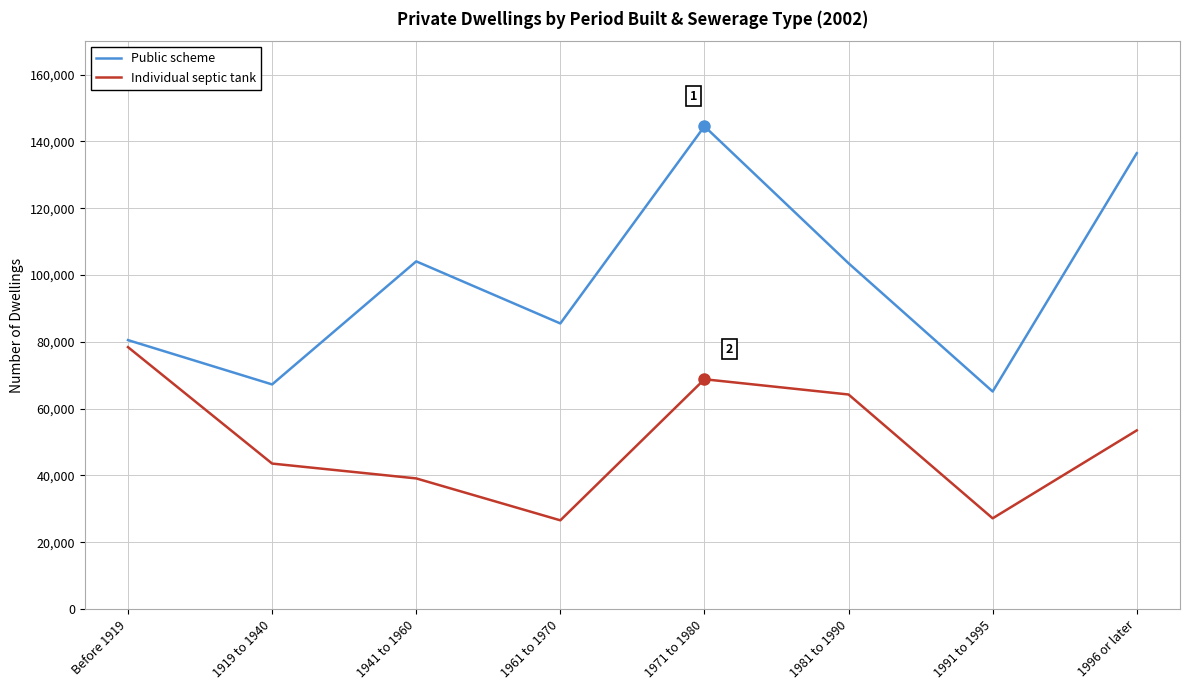

What is the difference between the maximum and minimum values in the Public scheme series?

79380